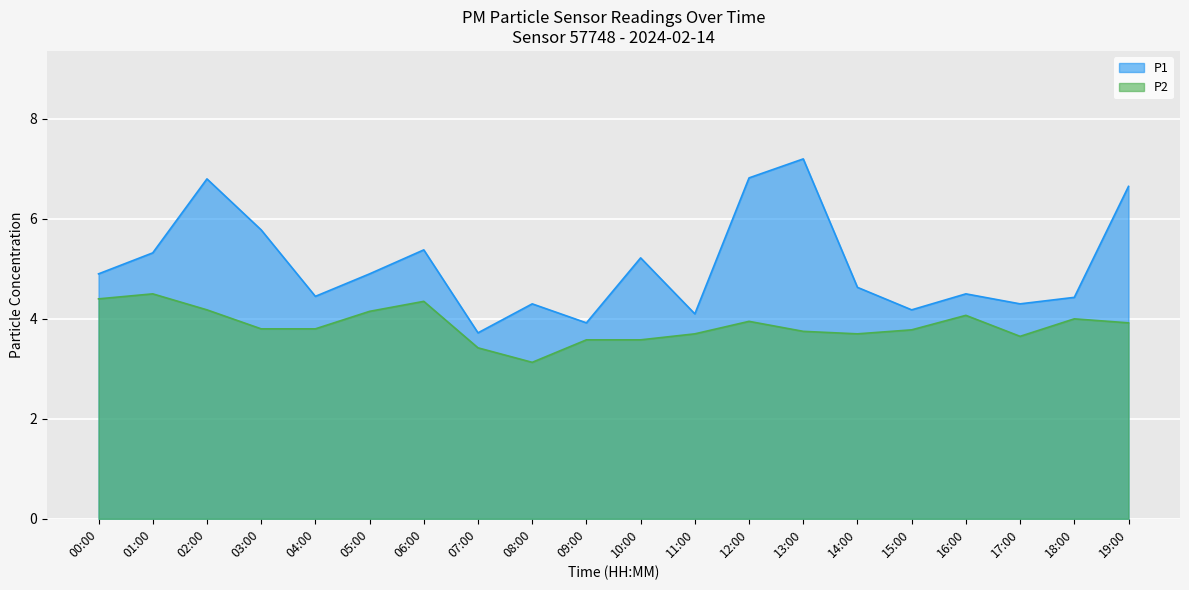

True or false: P2 has a value of 4.1 at 16:00.

True